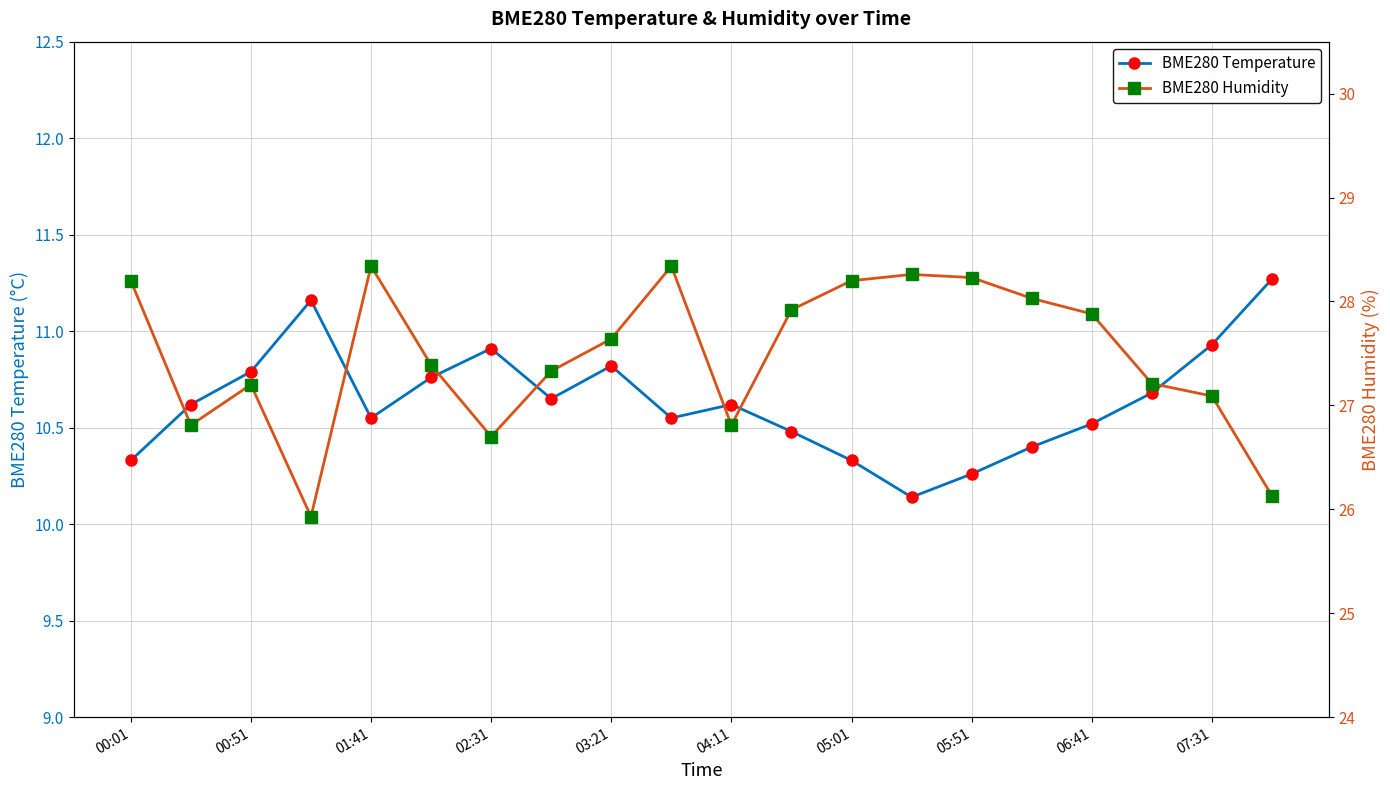

How many distinct data groups are displayed?

2